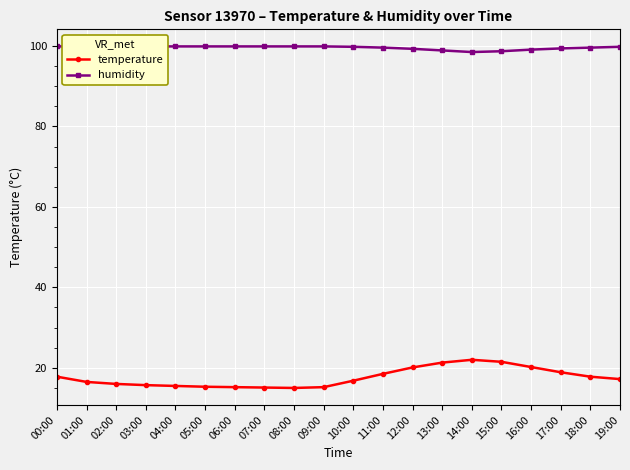

What is the sum of all humidity values?

1991.7